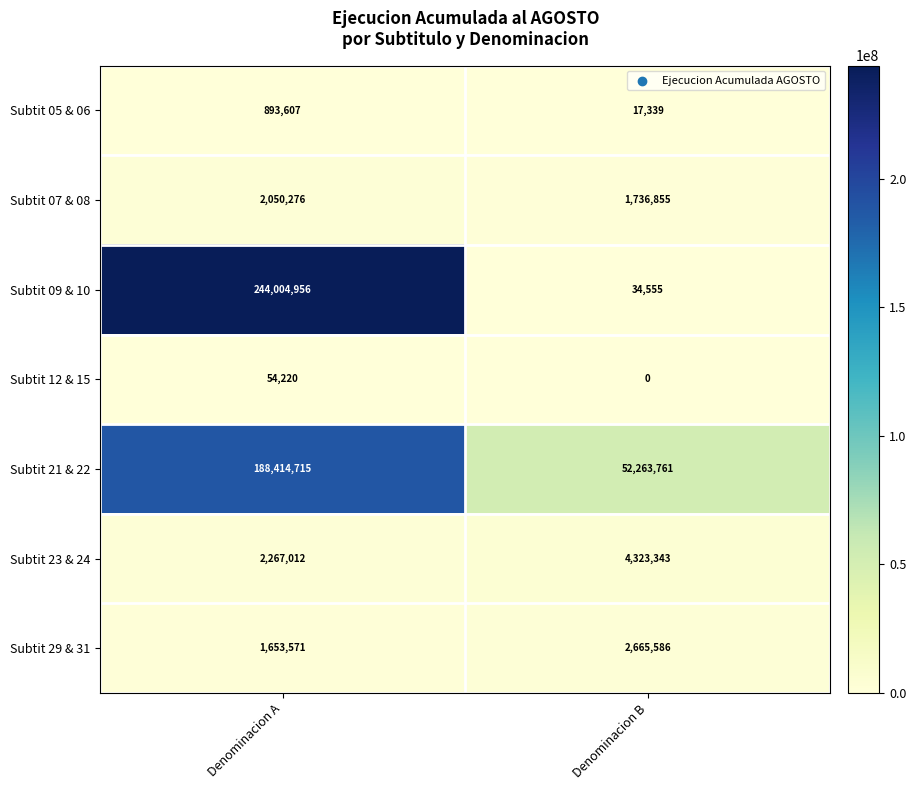

Which category has the lowest value across all series?

Denominacion B